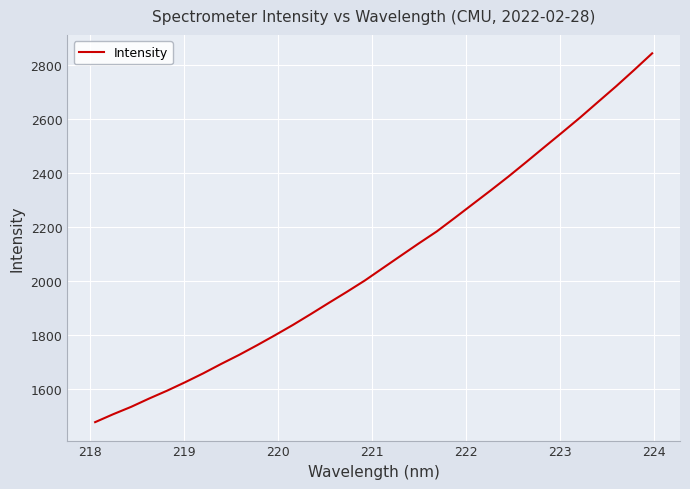

What is the difference between the maximum and minimum values?

1369.4